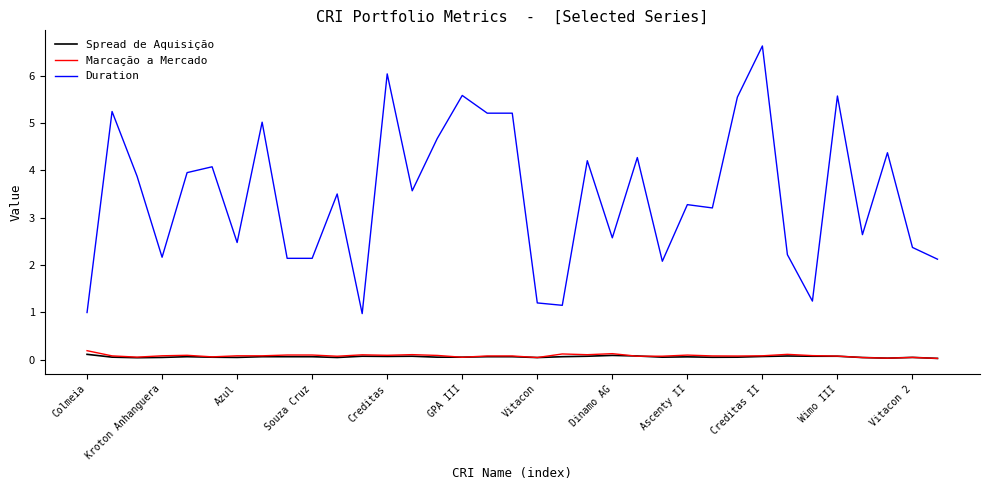

True or false: Duration has more than 2 points higher than both neighbors.

True